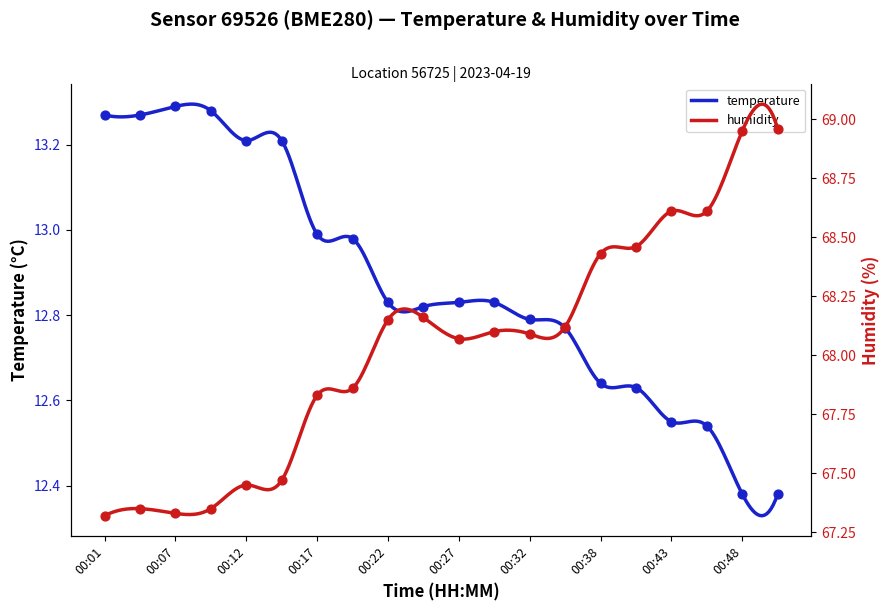

Is the value of temperature at 00:12 greater than the value of humidity at 00:48?

No